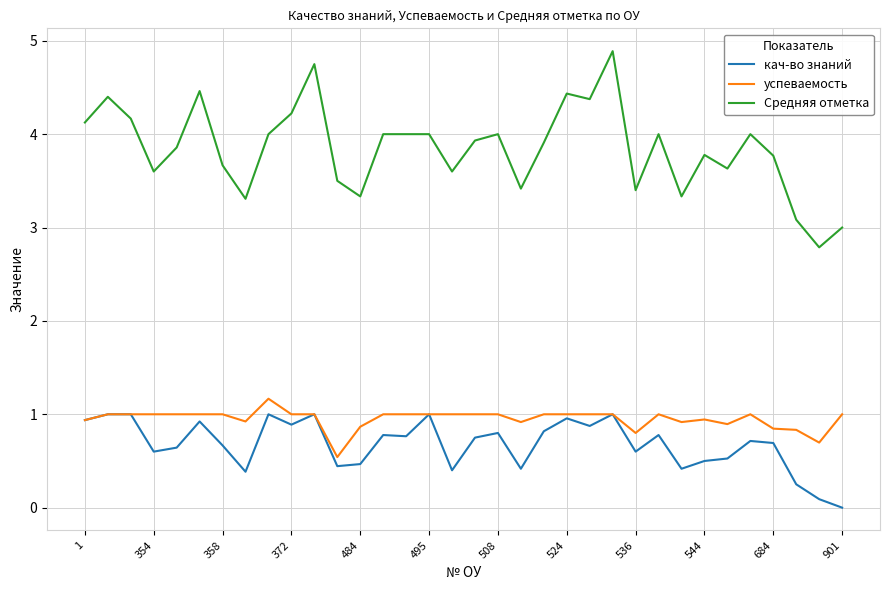

True or false: кач-во знаний and Средняя отметка intersect in this chart.

False